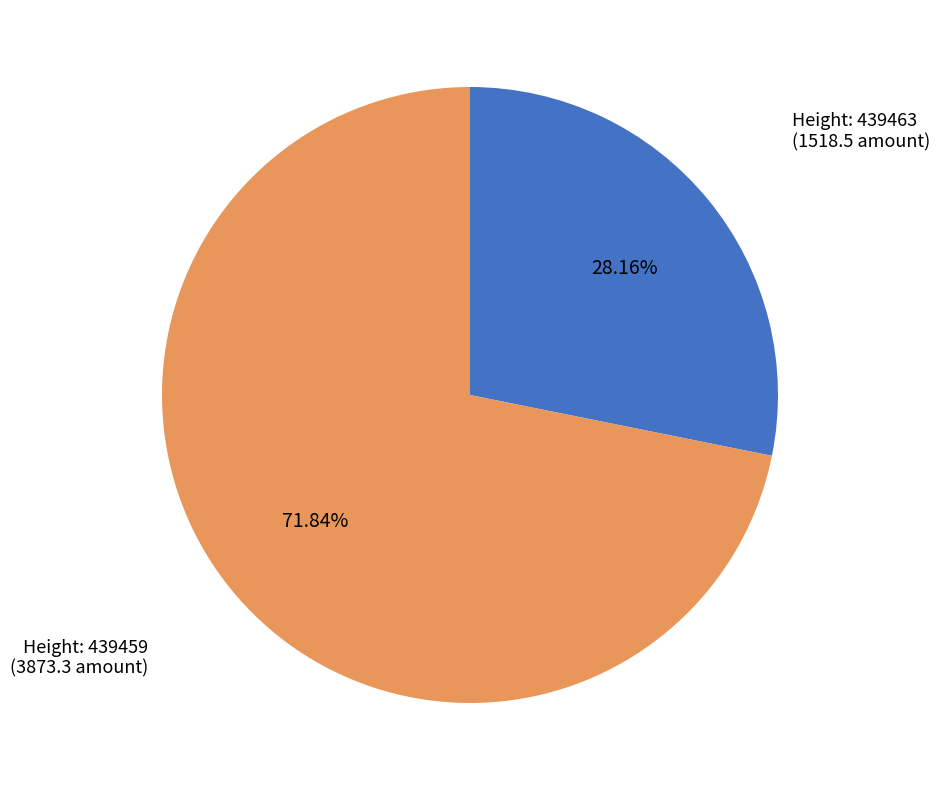

How many segments does this pie chart have?

2